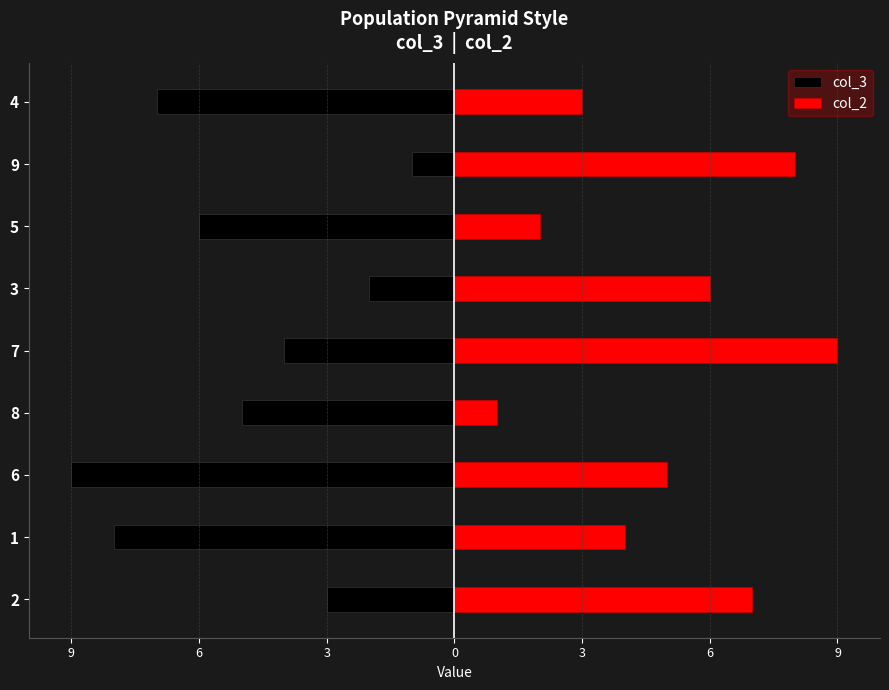

How many values in the col_3 series are below -5?

4